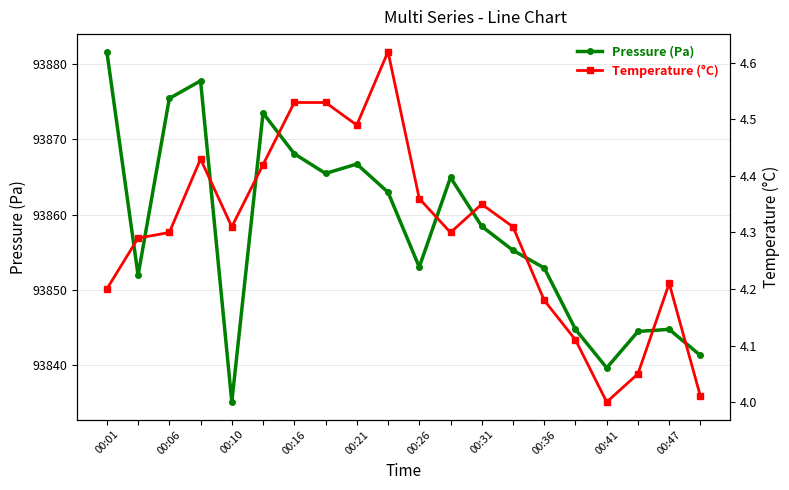

How many lines are shown in the chart?

2